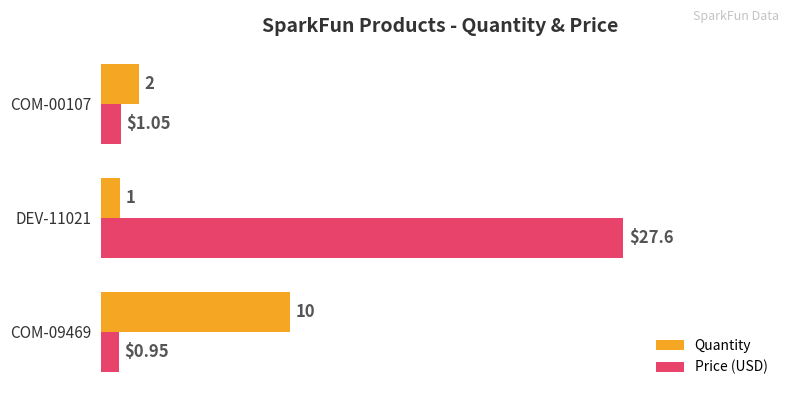

List the series in order of their overall mean, lowest first.

Quantity, Price (USD)